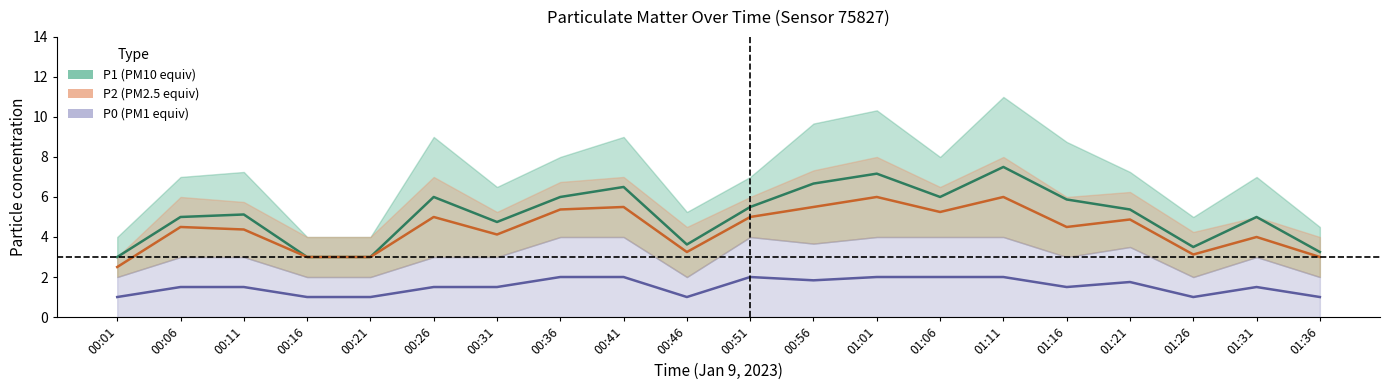

Which series has the widest spread of values?

P1 mid